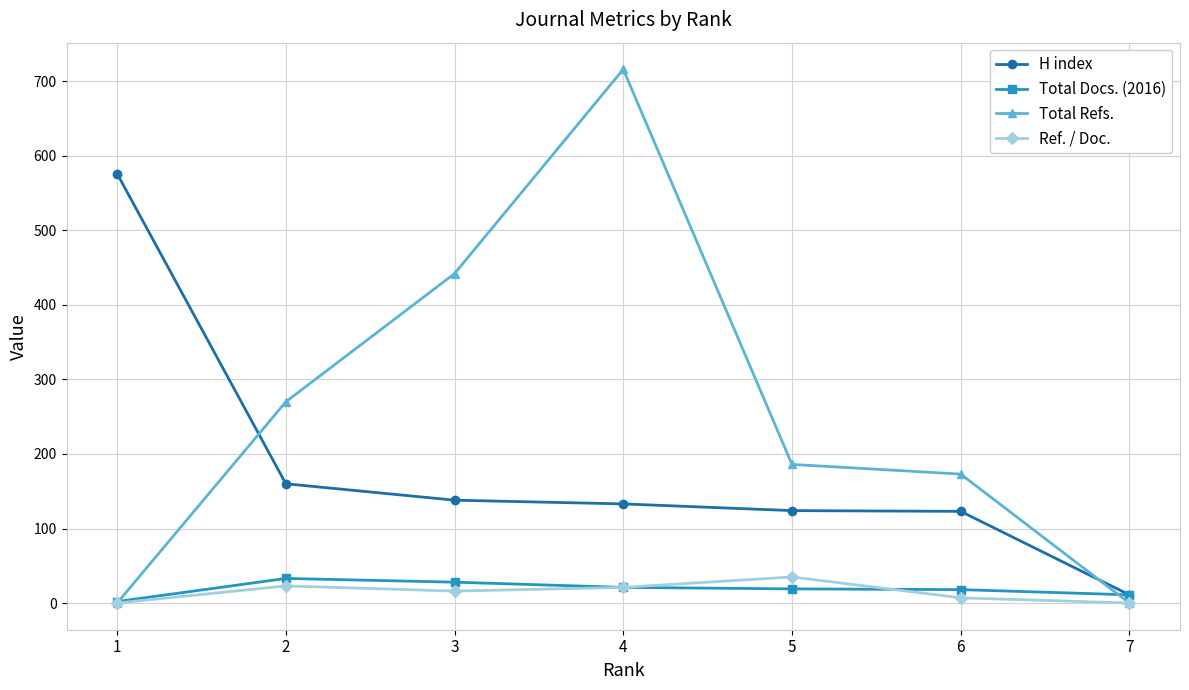

At which label does Total Docs. (2016) reach its minimum?

1